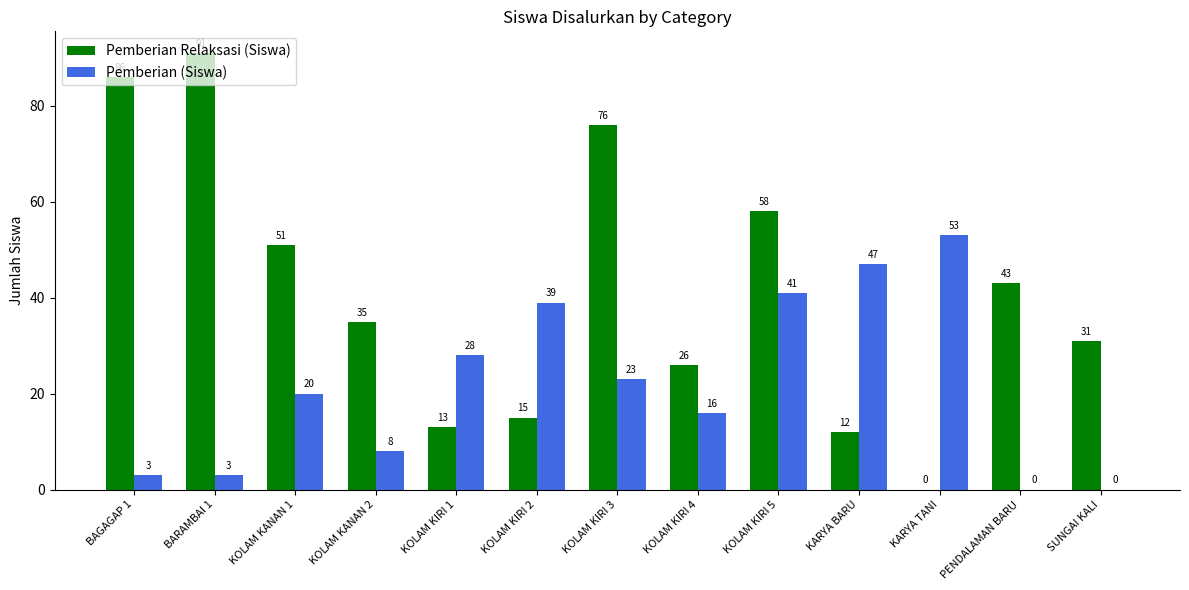

At which label is Pemberian (Siswa) closest to 26?

KOLAM KIRI 1